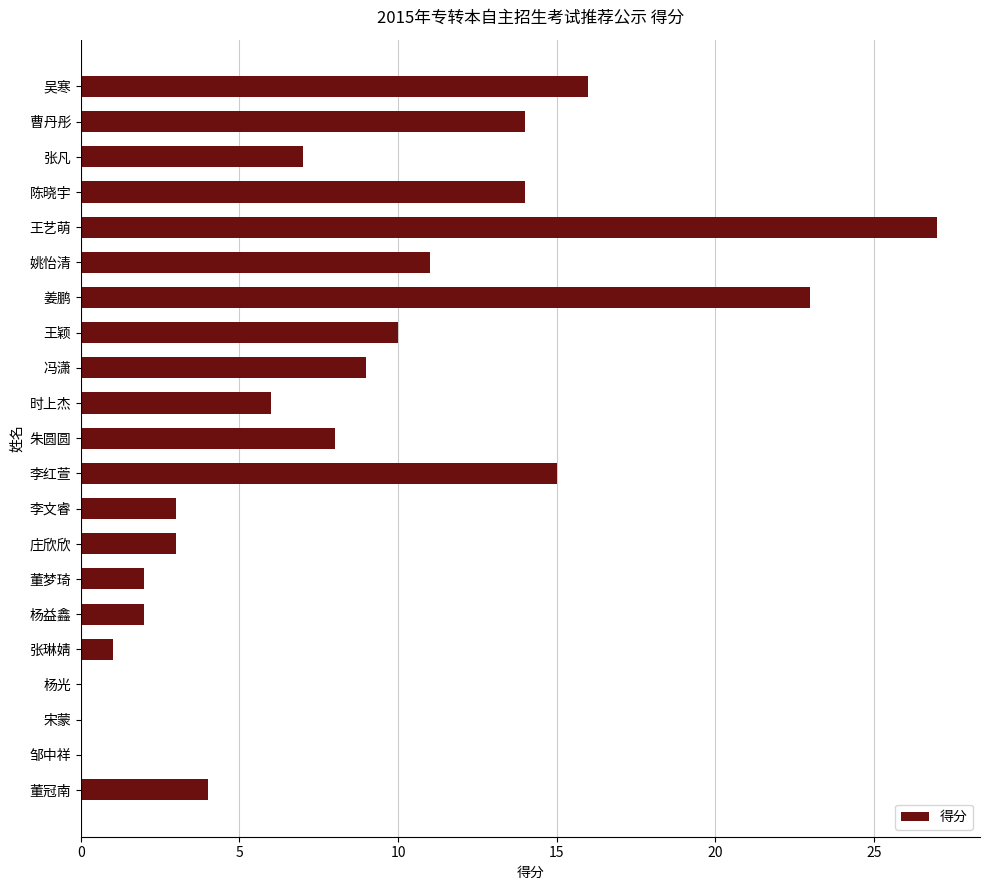

Reading top to bottom, list all the values displayed in this chart.

吴寒=16	曹丹彤=14	张凡=7	陈晓宇=14	王艺萌=27	姚怡清=11	姜鹏=23	王颖=10	冯潇=9	时上杰=6	朱圆圆=8	李红萱=15	李文睿=3	庄欣欣=3	董梦琦=2	杨益鑫=2	张琳婧=1	杨光=0	宋蒙=0	邹中祥=0	董冠南=4